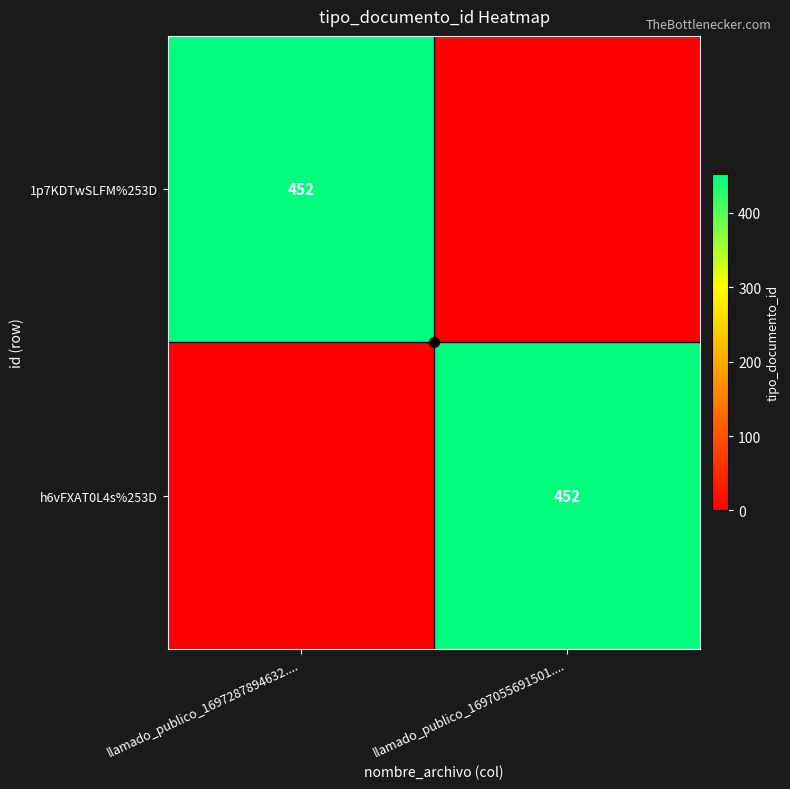

The h6vFXAT0L4s%253D series shows 452 at llamado_publico_1697055691501..... True or false?

True